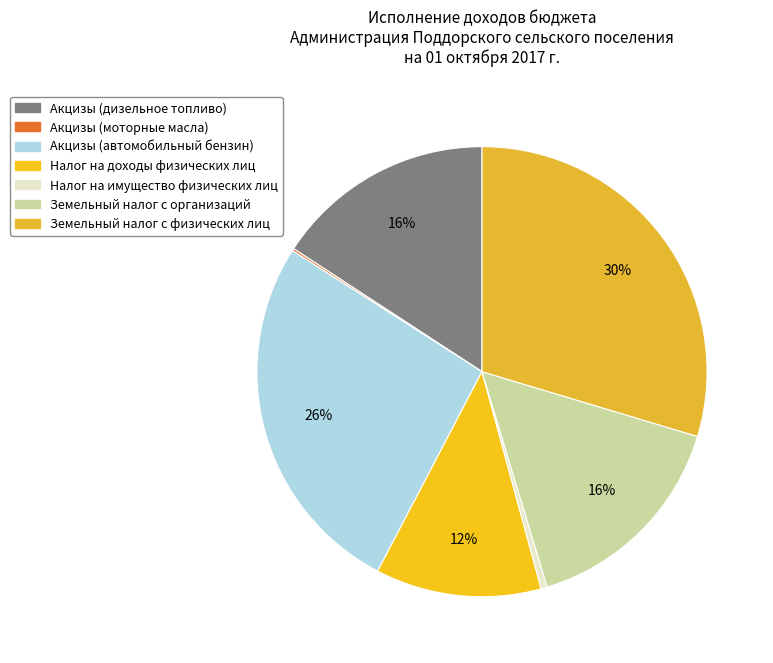

To the nearest percent, what is the difference between the largest and smallest slice percentages?

29%